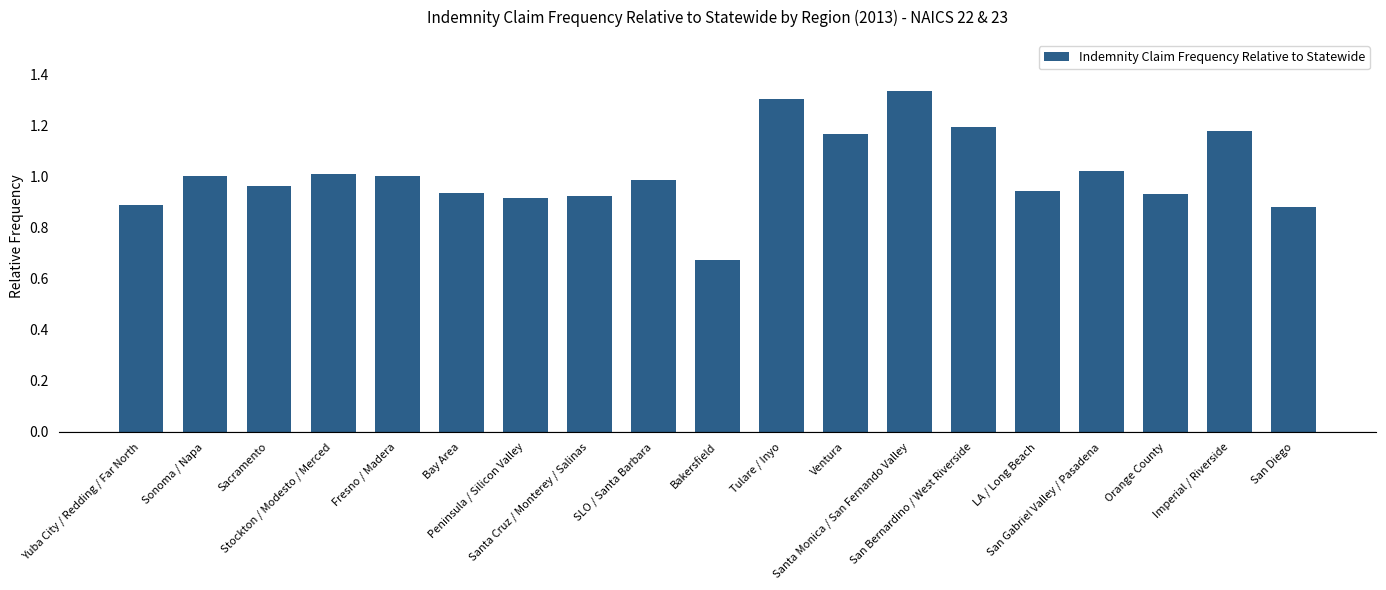

What is the difference between the second highest and second lowest values?

0.4